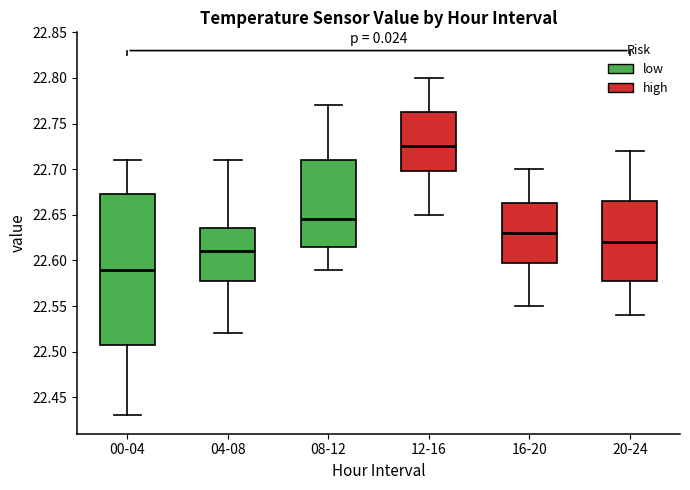

Reading left to right, transcribe this box plot: for each box, give where its median line is, the range the box spans, and where its two whiskers end, as read against the y-axis. The values are not printed on the chart, so give them approximately, as read against the axis.

00-04: median 22.590, box 22.510 to 22.675, whiskers 22.430 to 22.710
04-08: median 22.610, box 22.580 to 22.635, whiskers 22.520 to 22.710
08-12: median 22.645, box 22.615 to 22.710, whiskers 22.590 to 22.770
12-16: median 22.725, box 22.700 to 22.765, whiskers 22.650 to 22.800
16-20: median 22.630, box 22.600 to 22.665, whiskers 22.550 to 22.700
20-24: median 22.620, box 22.580 to 22.665, whiskers 22.540 to 22.720